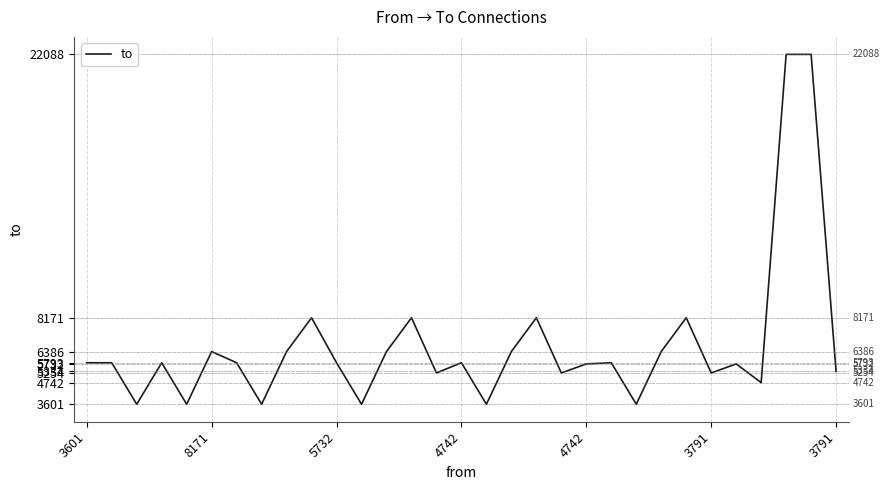

What is the difference between the maximum and minimum values?

18487